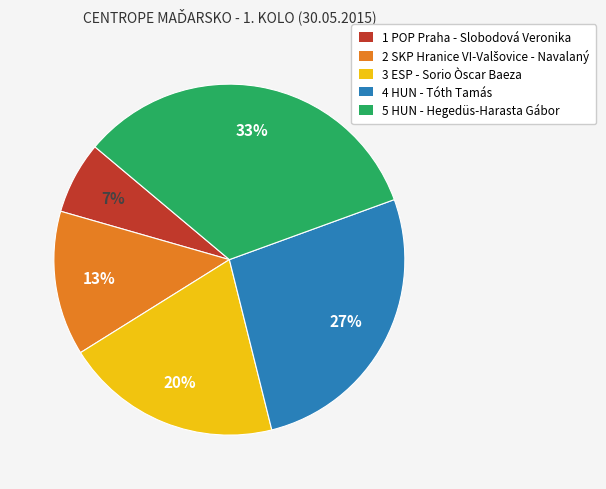

To the nearest percent, what portion does 4 HUN - Tóth Tamás represent?

27%